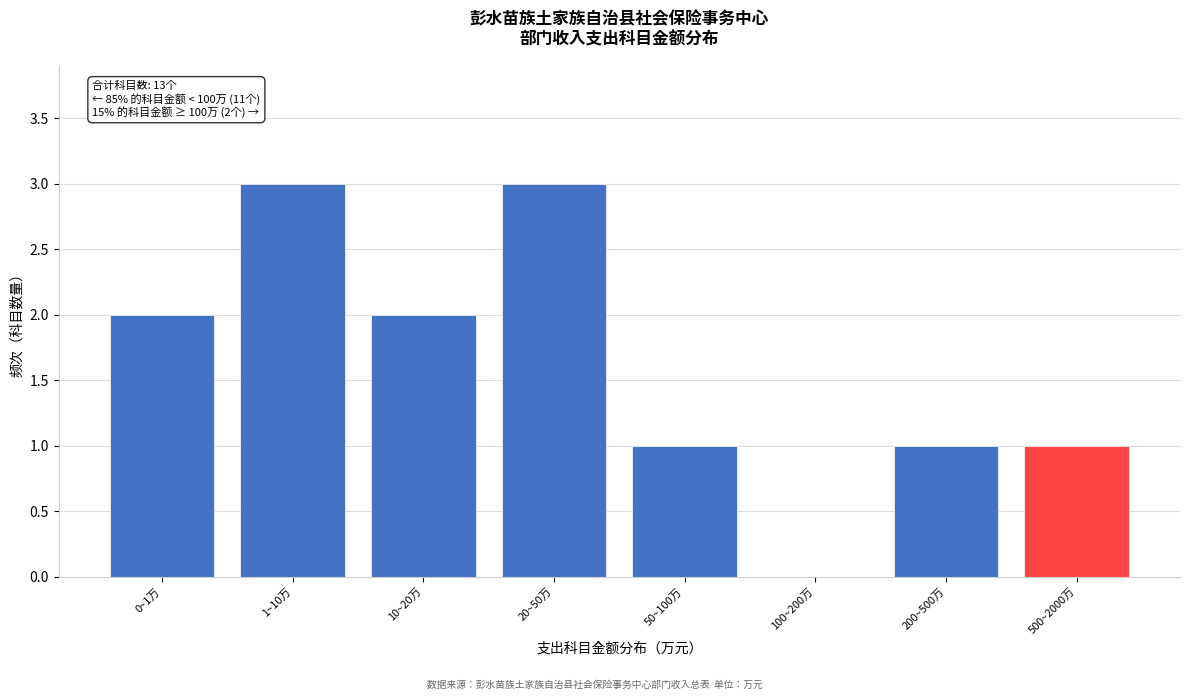

Reading left to right, extract all data points from this chart.

0~1万=2	1~10万=3	10~20万=2	20~50万=3	50~100万=1	100~200万=0	200~500万=1	500~2000万=1